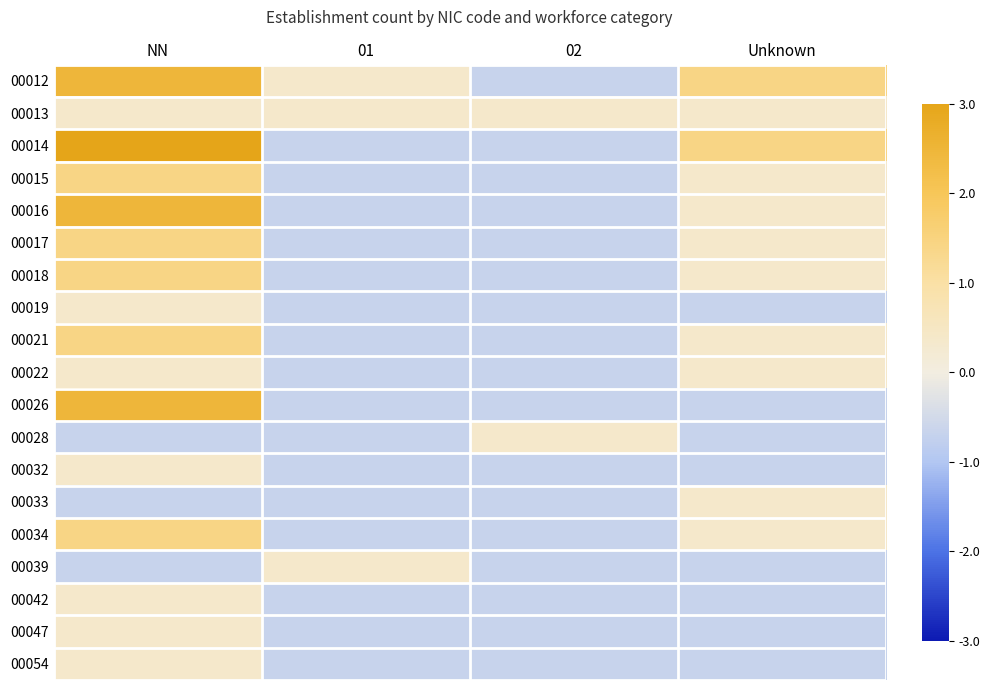

Between Unknown and NN, which is larger?

NN